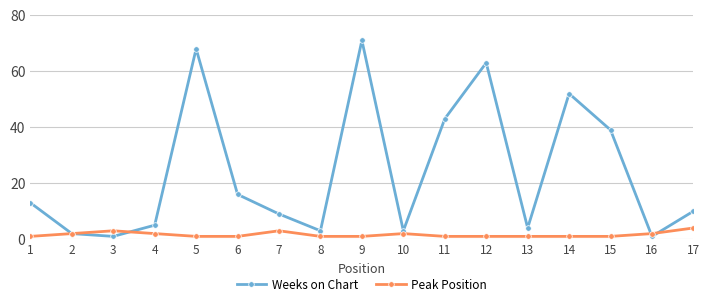

Is the value of Weeks on Chart at 8 greater than the value of Peak Position at 10?

Yes